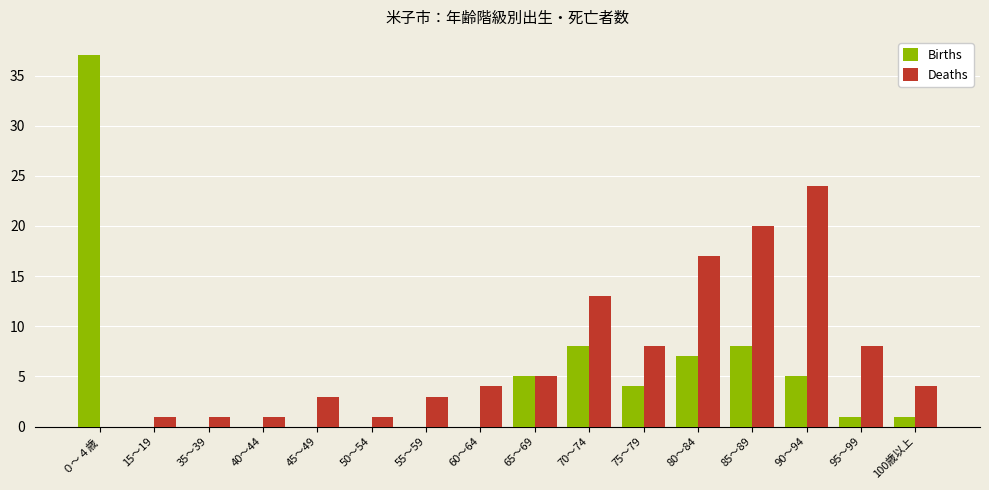

What is the sum of the Deaths values at 65～69 and 75～79?

13